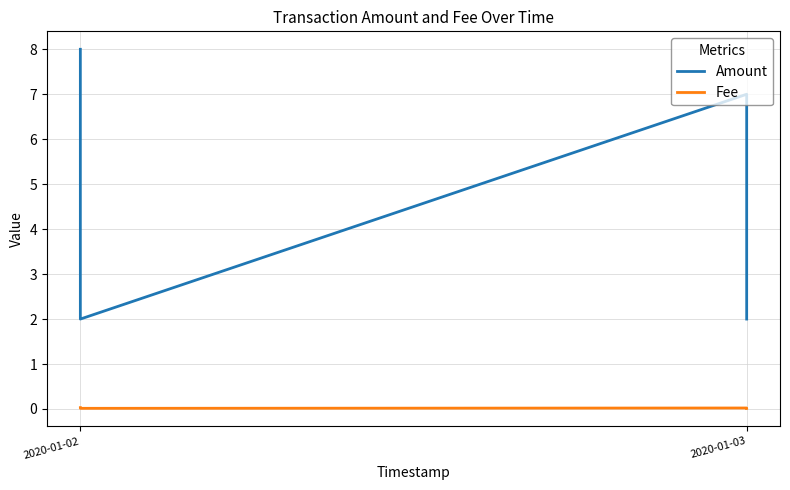

Reading left to right, list all the values displayed in this chart.

Amount: 8.0	2.0	7.0	2.0
Fee: 0.0	0.0	0.0	0.0